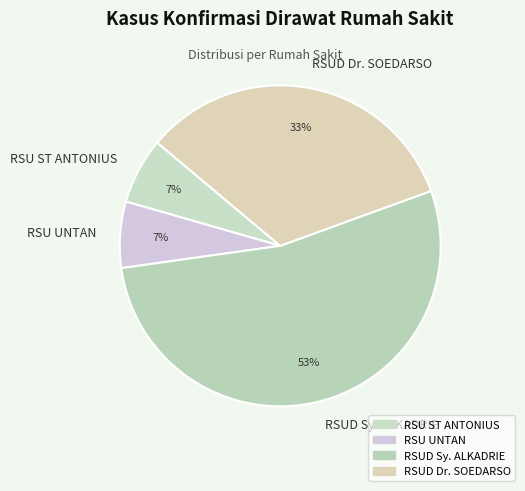

The RSUD Sy. ALKADRIE slice represents 53% of the pie. True or false?

True